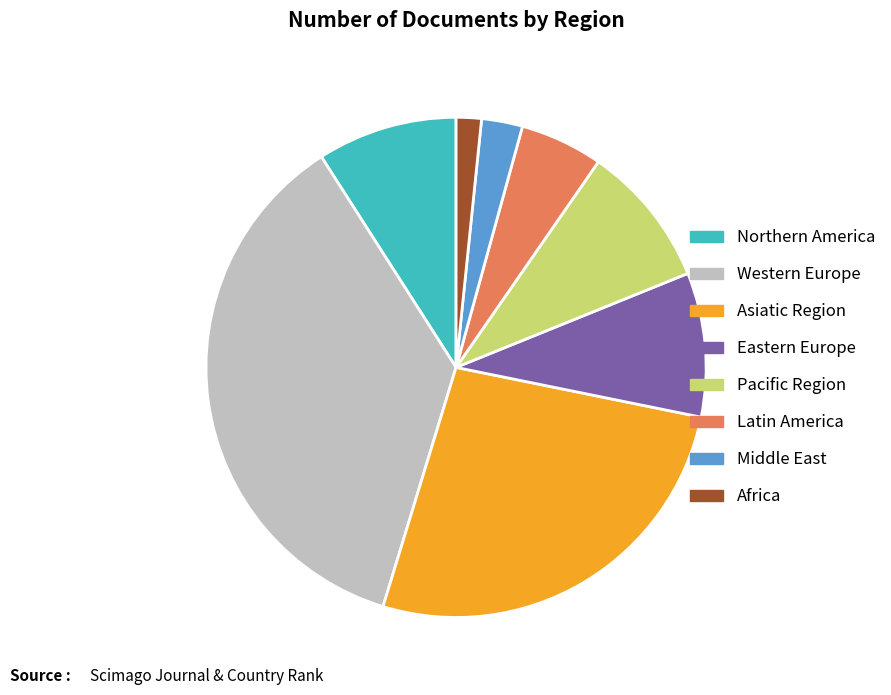

Combined, do Asiatic Region and Africa account for over 50%?

No